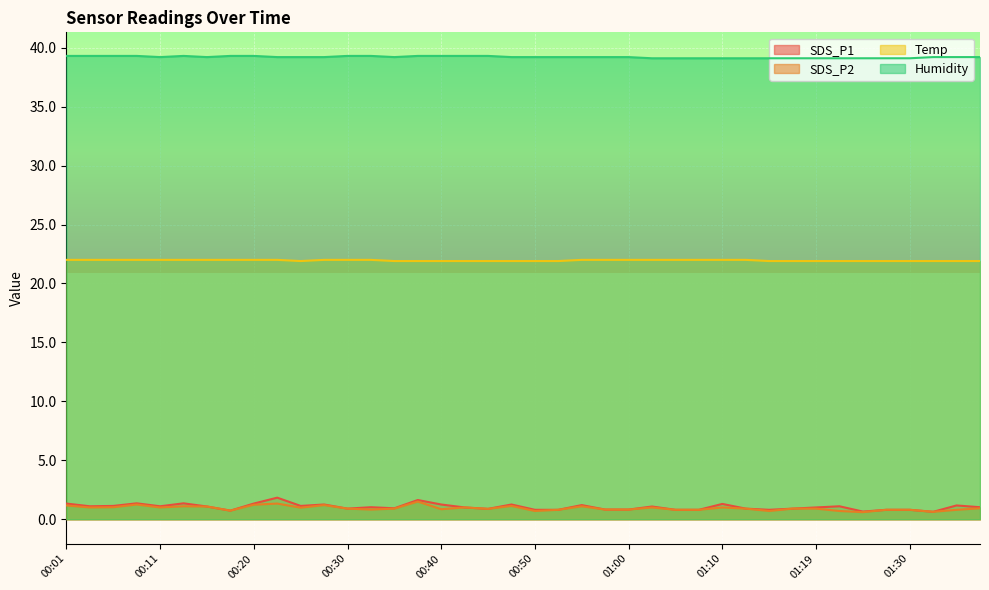

How many Humidity values are between 39 and 40?

40